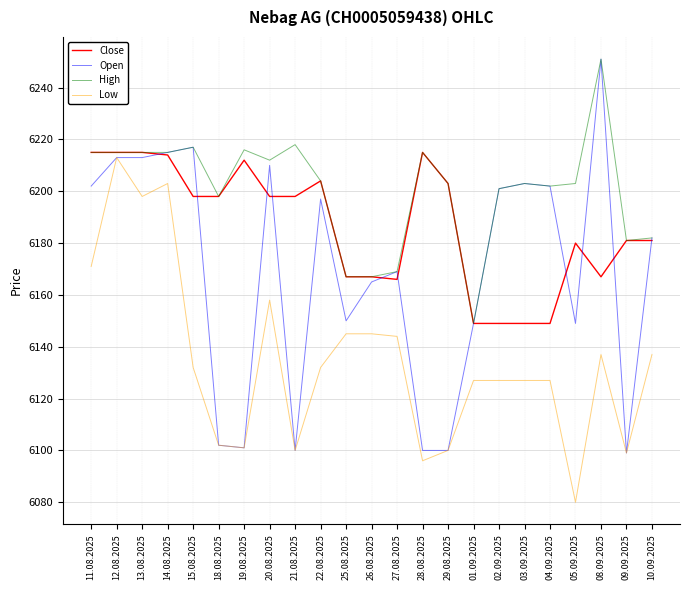

Which series changed the most between 25.08.2025 and 29.08.2025?

Open